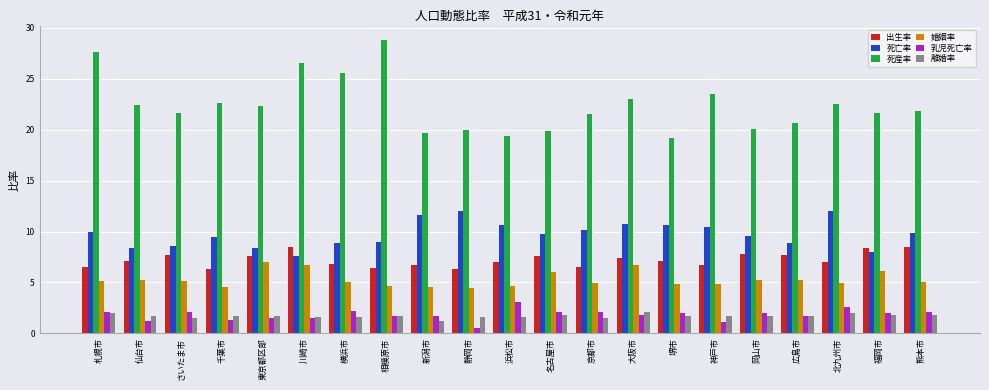

What is the value of the 離婚率 bar at the 7th from the left?

1.6